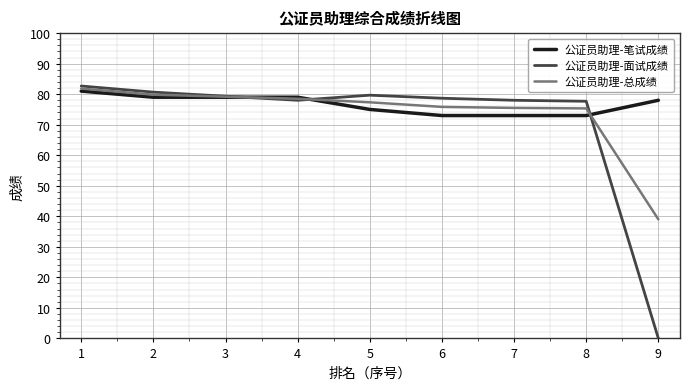

Does the chart display data point markers on the line(s)?

No